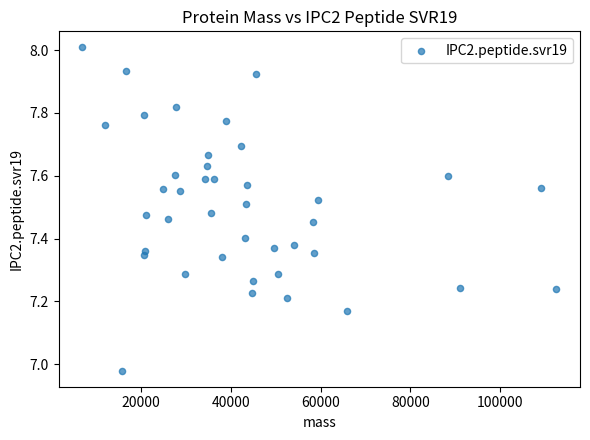

What is the range of X values (max minus min)?

105469.8